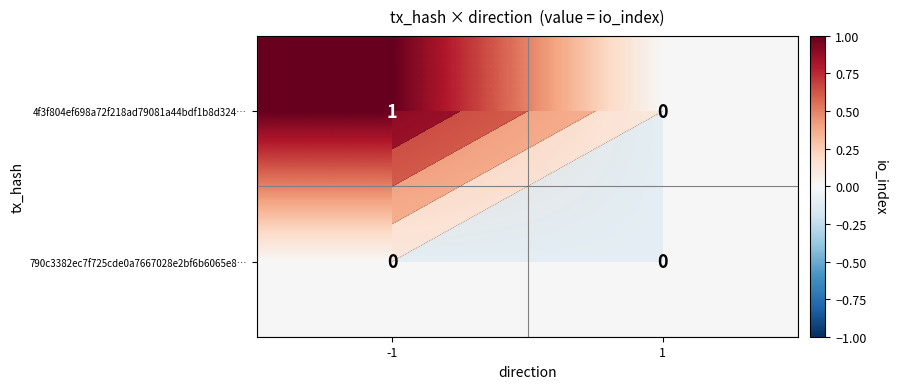

How many data points in 4f3f804ef698a72f218ad79081a44bdf1b8d324… are less than 1?

1